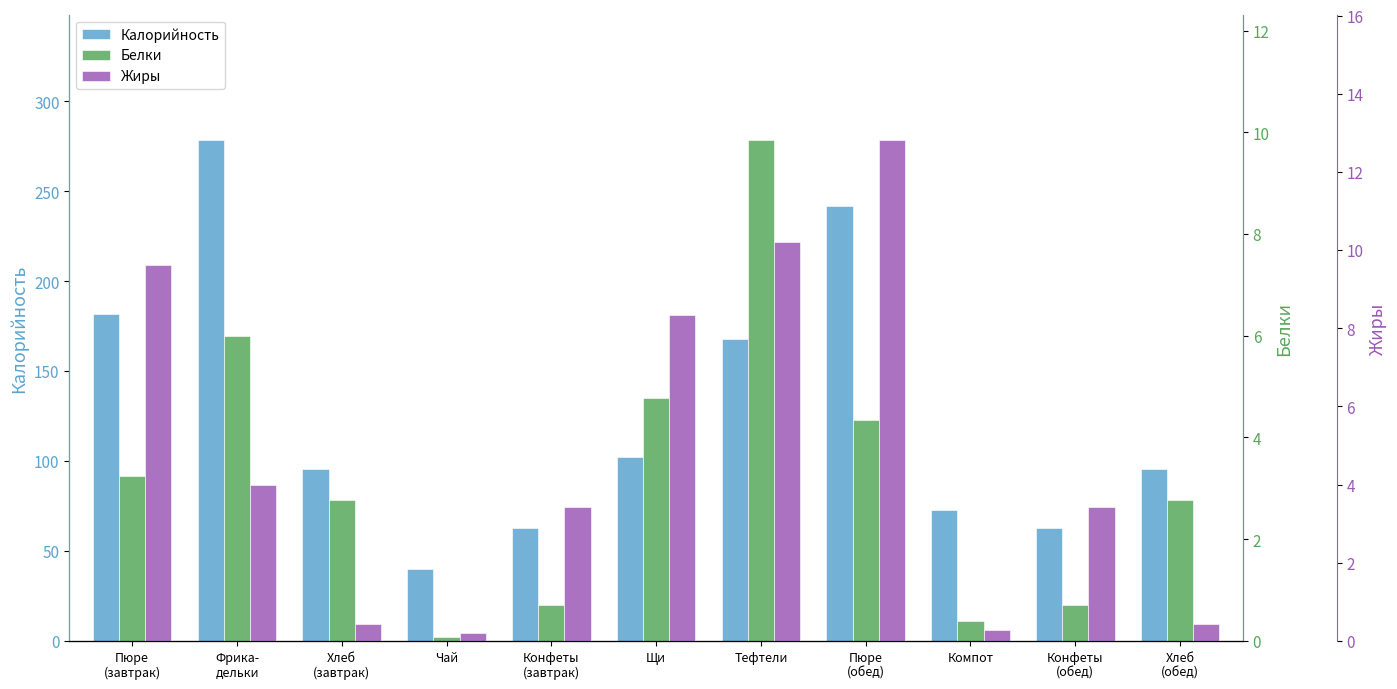

What is the label of the 2nd bar from the left?

Фрика-
дельки